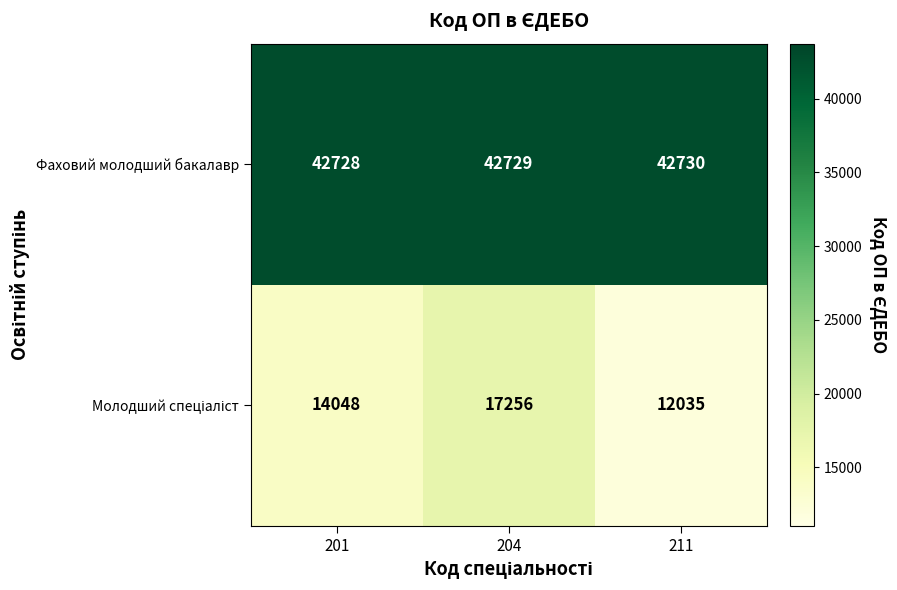

What is the average value of the Фаховий молодший бакалавр series?

42729